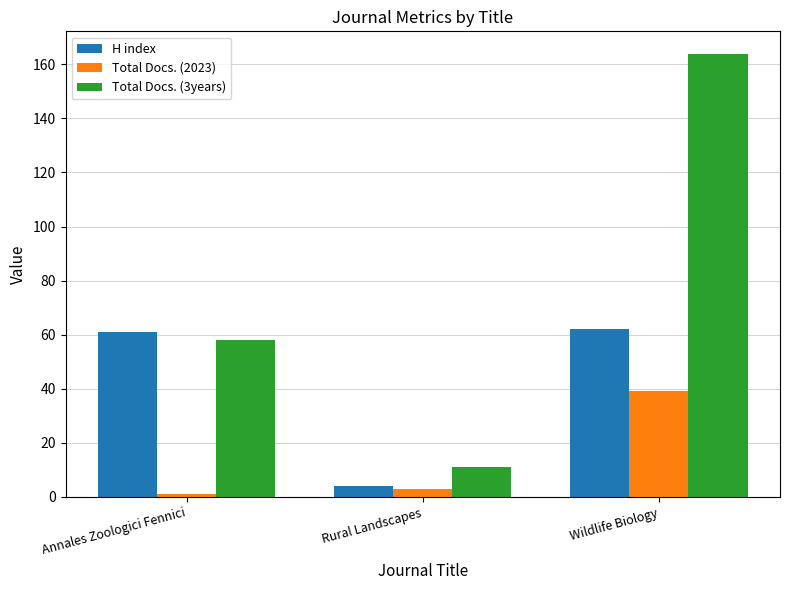

What is the label of the 3rd bar from the left?

Wildlife Biology